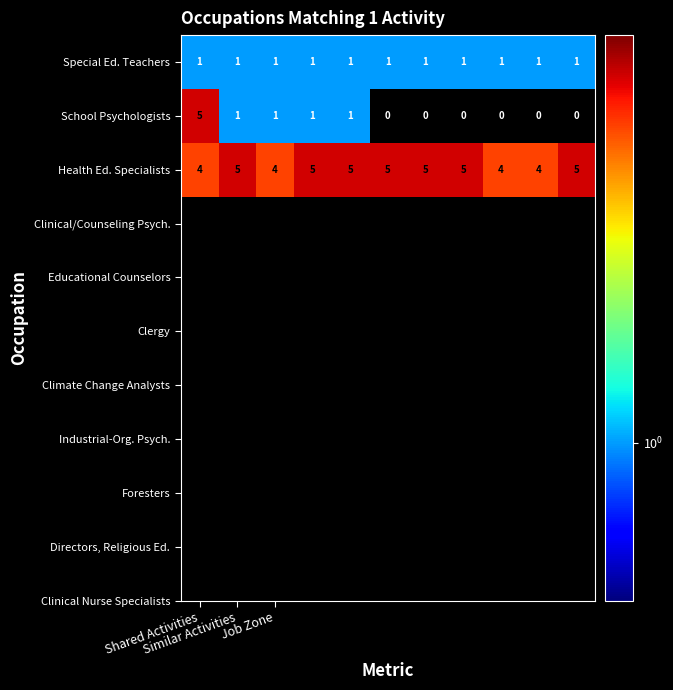

What is the difference between the maximum and minimum values in the School Psychologists series?

5